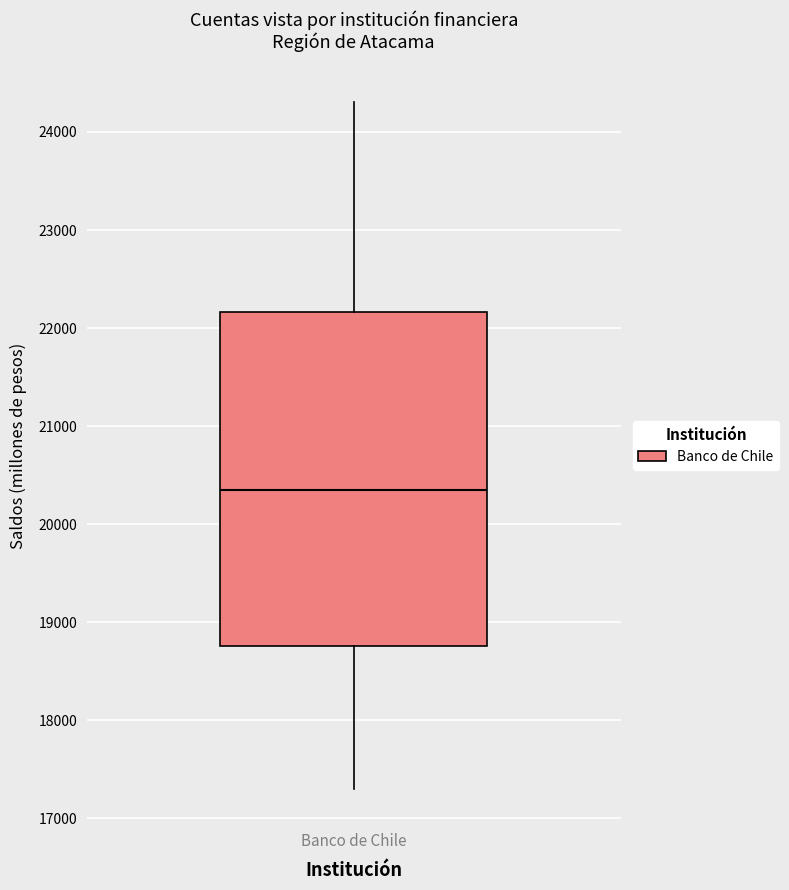

Transcribe this box plot: give where the median line is, the range the box spans, and where the two whiskers end, as read against the y-axis. The values are not printed on the chart, so give them approximately, as read against the axis.

median 20400, box 18800 to 22200, whiskers 17300 to 24300